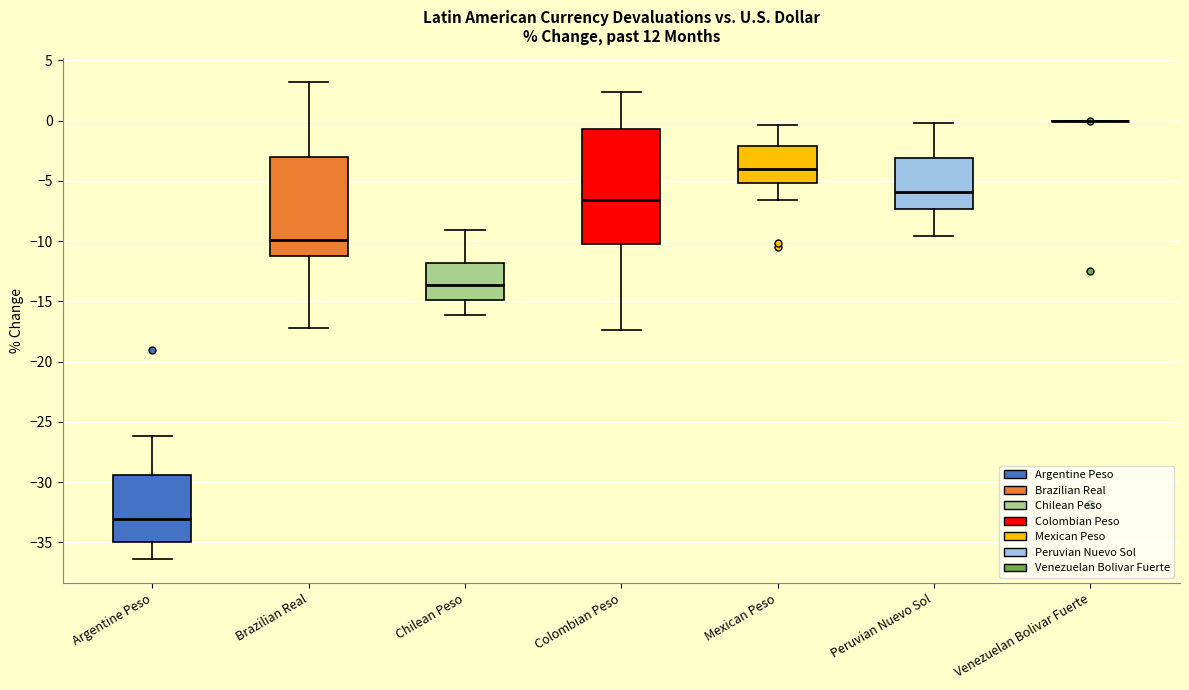

Where does the upper whisker of the box for Colombian Peso end on the y-axis? The values are not printed on the chart, so give them approximately, as read against the axis.

2.5